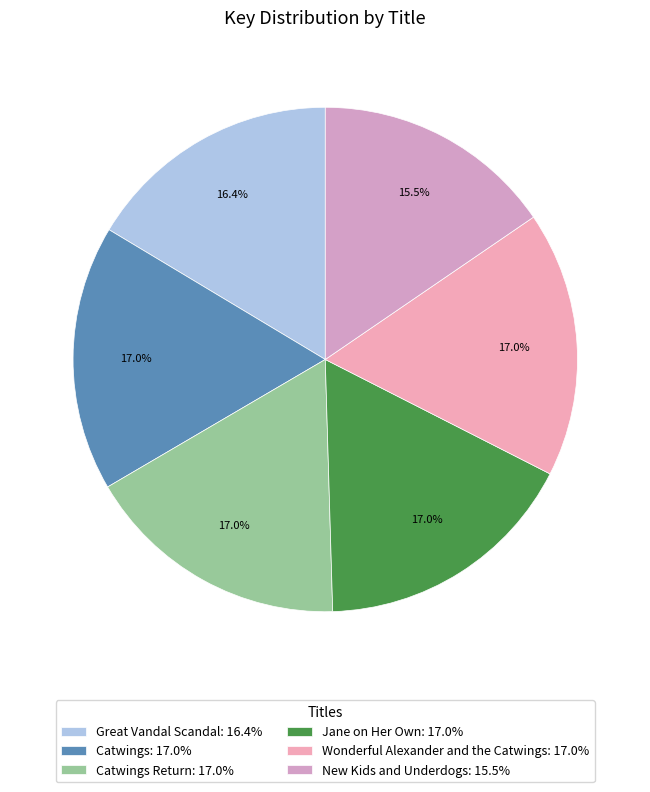

What is the smallest slice in the pie chart?

New Kids and Underdogs: 15.5%